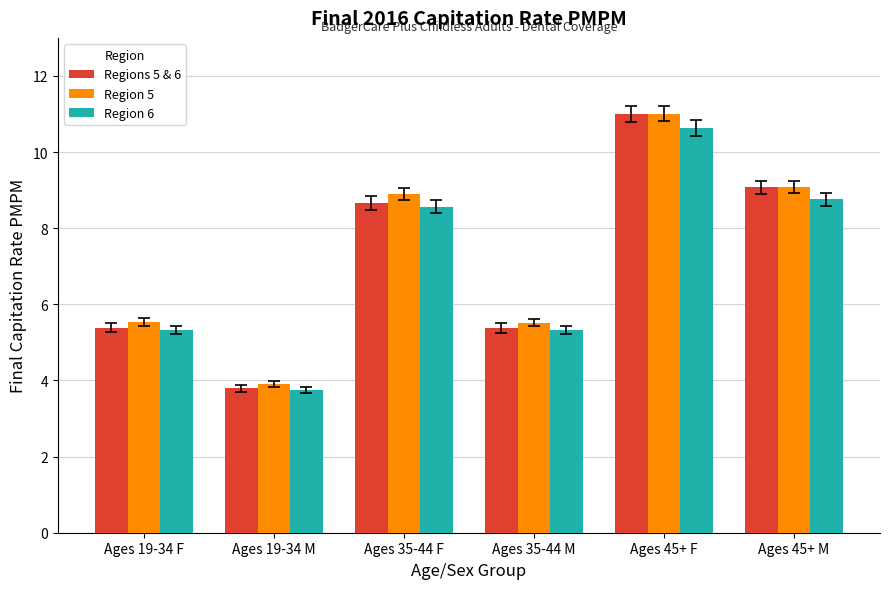

What is the sum of all Regions 5 & 6 values?

43.3